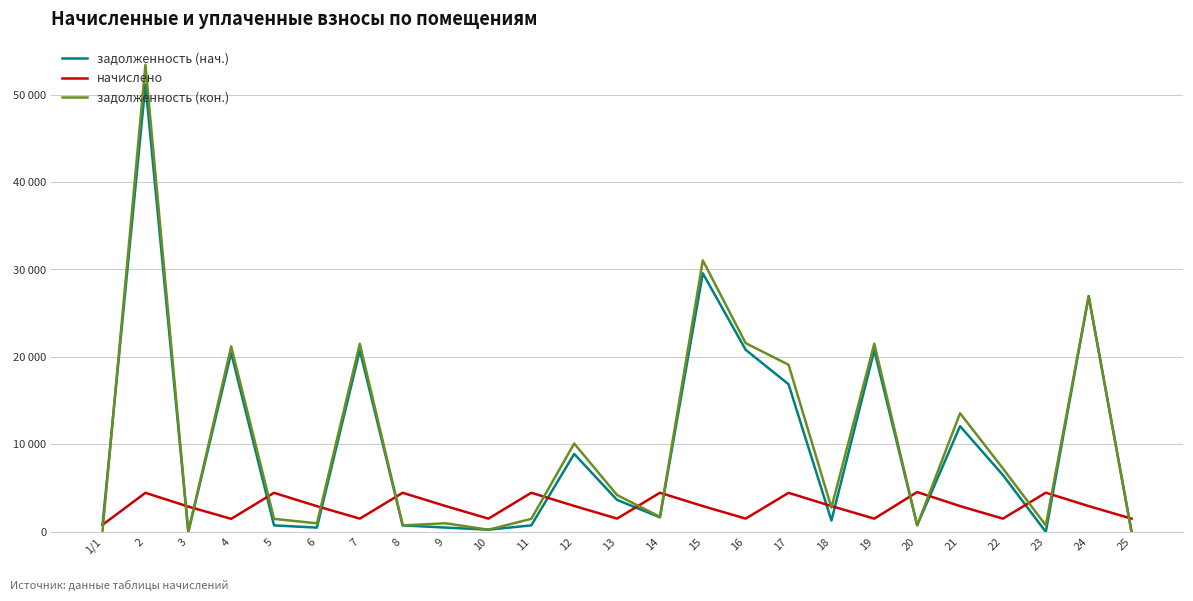

What are all the series names shown in the legend?

задолженность (нач.), начислено, задолженность (кон.)